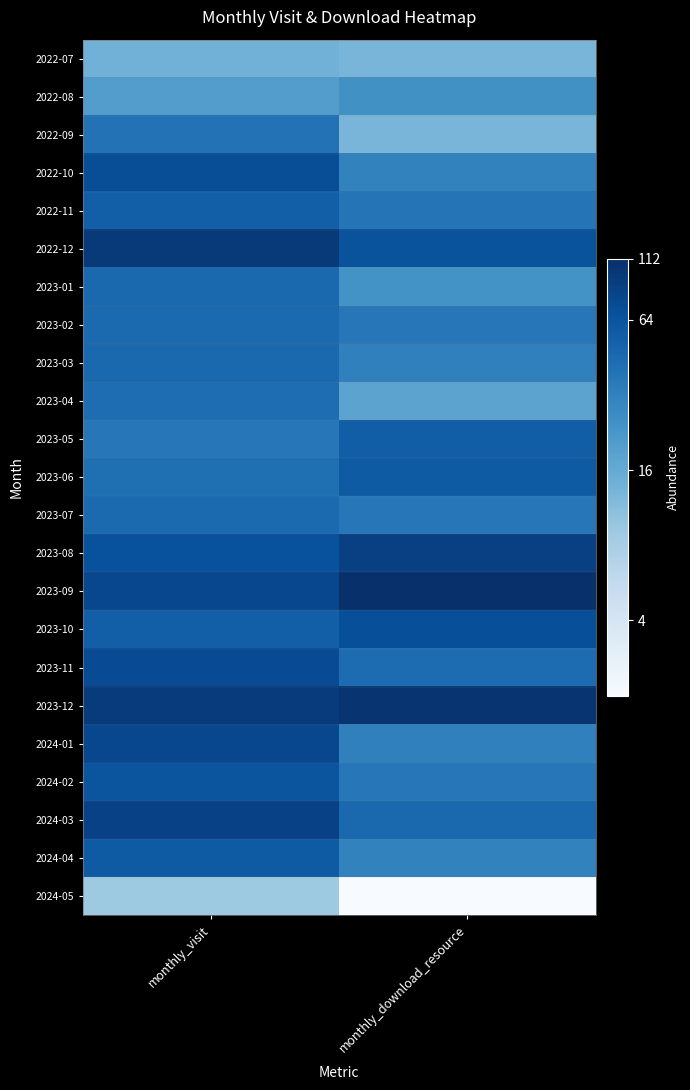

Reading left to right, what are all the values shown in this chart?

2022-07: monthly_visit=14	monthly_download_resource=13
2022-08: monthly_visit=20	monthly_download_resource=25
2022-09: monthly_visit=40	monthly_download_resource=13
2022-10: monthly_visit=70	monthly_download_resource=31
2022-11: monthly_visit=54	monthly_download_resource=39
2022-12: monthly_visit=95	monthly_download_resource=65
2023-01: monthly_visit=47	monthly_download_resource=24
2023-02: monthly_visit=45	monthly_download_resource=37
2023-03: monthly_visit=47	monthly_download_resource=32
2023-04: monthly_visit=43	monthly_download_resource=18
2023-05: monthly_visit=37	monthly_download_resource=55
2023-06: monthly_visit=42	monthly_download_resource=57
2023-07: monthly_visit=45	monthly_download_resource=37
2023-08: monthly_visit=67	monthly_download_resource=86
2023-09: monthly_visit=78	monthly_download_resource=112
2023-10: monthly_visit=54	monthly_download_resource=69
2023-11: monthly_visit=73	monthly_download_resource=44
2023-12: monthly_visit=94	monthly_download_resource=103
2024-01: monthly_visit=77	monthly_download_resource=32
2024-02: monthly_visit=63	monthly_download_resource=37
2024-03: monthly_visit=85	monthly_download_resource=47
2024-04: monthly_visit=57	monthly_download_resource=31
2024-05: monthly_visit=9	monthly_download_resource=2